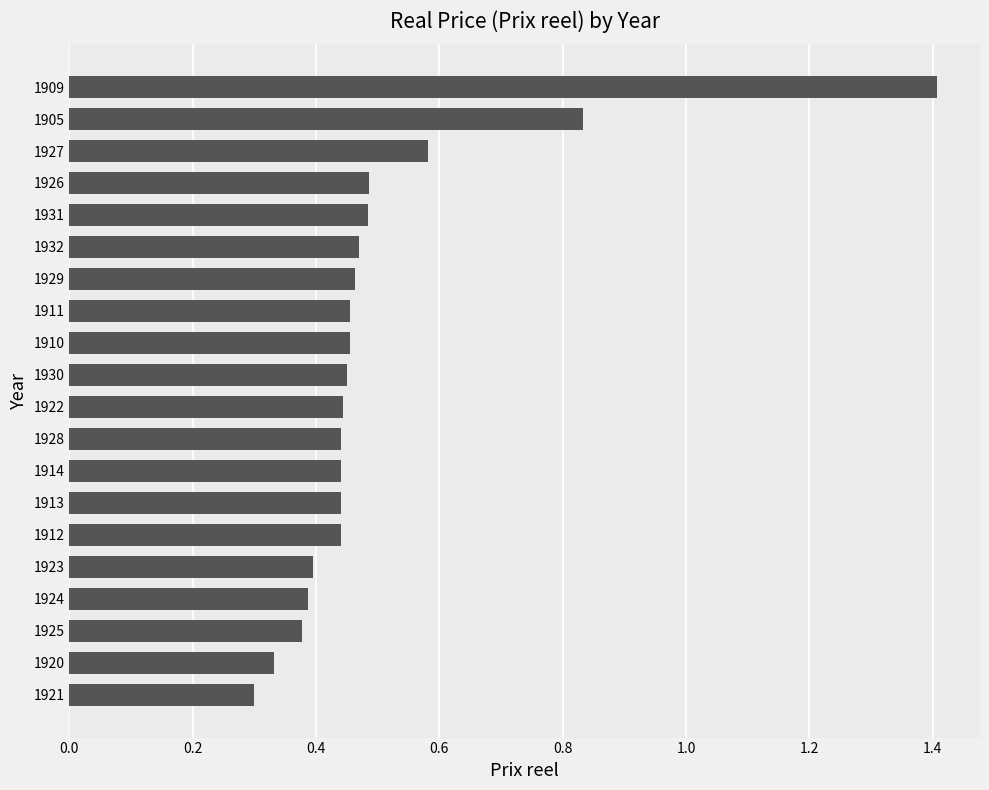

How many values are between 0 and 1?

19